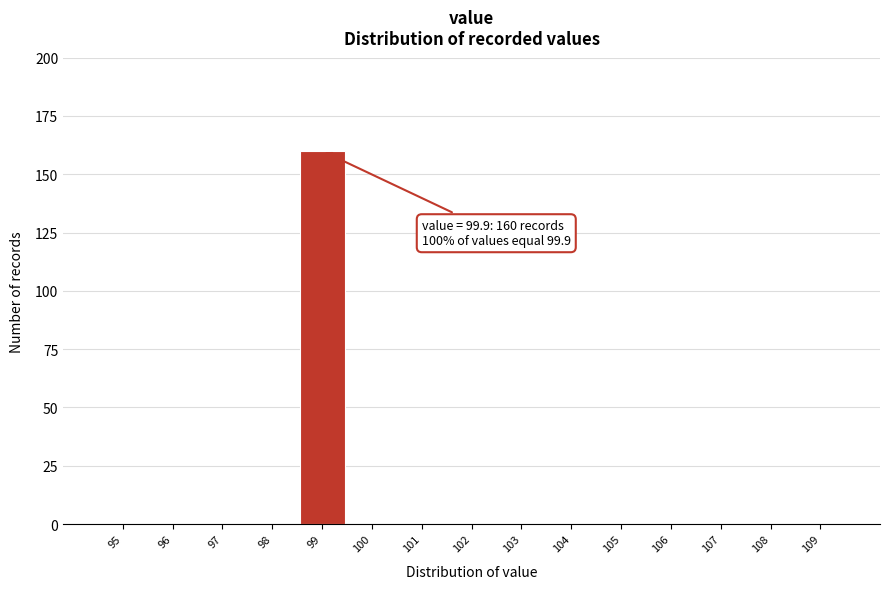

Reading left to right, what are all the values shown in this chart?

95=0	96=0	97=0	98=0	99=160	100=0	101=0	102=0	103=0	104=0	105=0	106=0	107=0	108=0	109=0